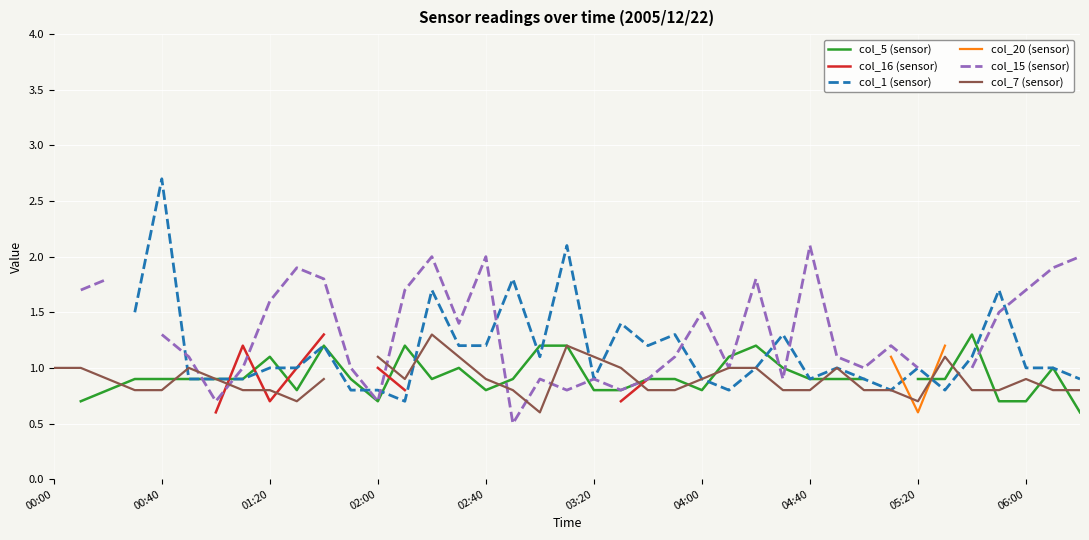

What position from the left is 25?

26